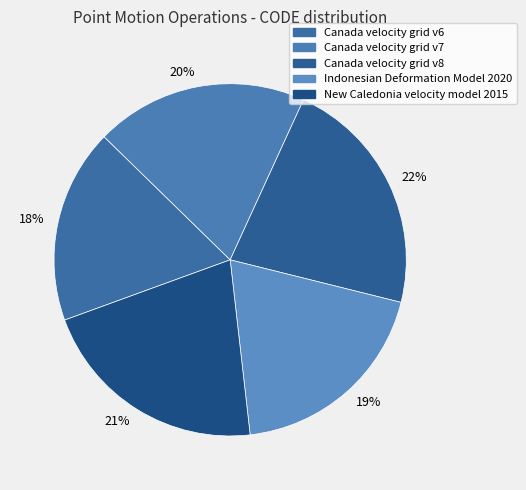

To the nearest percent, what is the difference between the Indonesian Deformation Model 2020 and Canada velocity grid v6 slice percentages?

1%